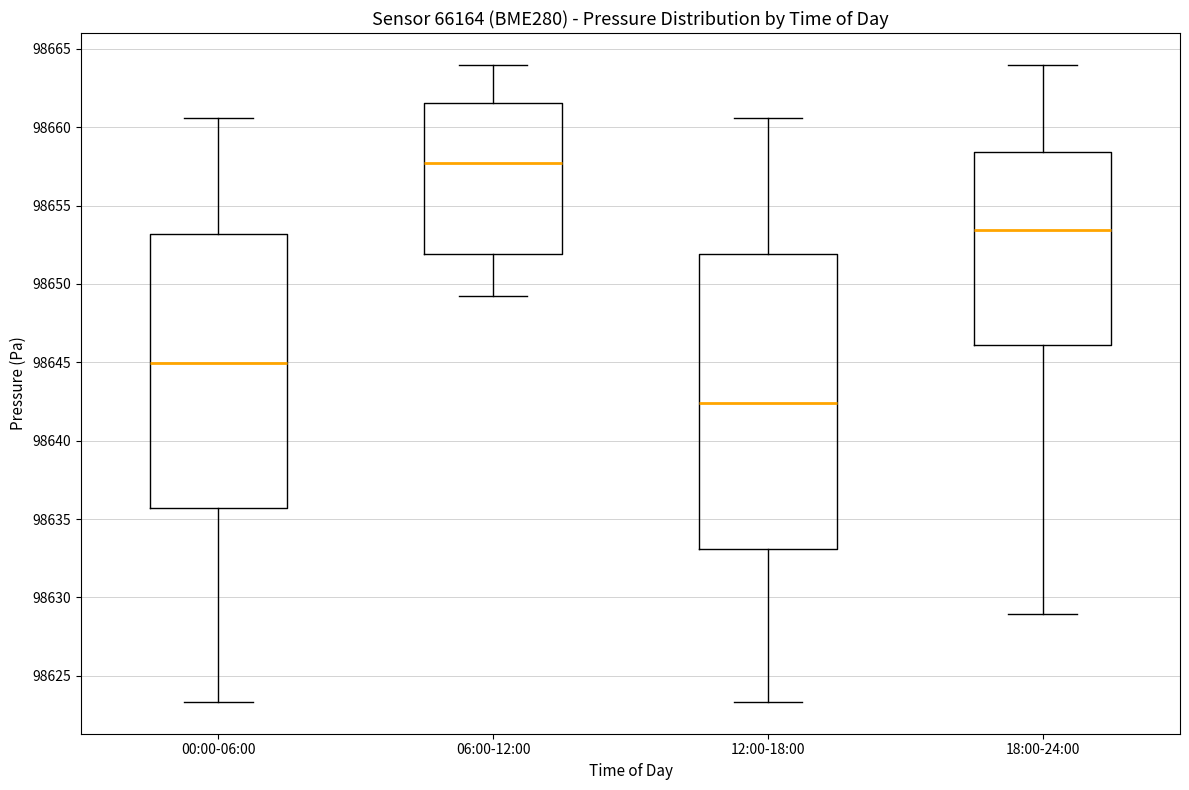

Which box's median line is the lowest?

12:00-18:00